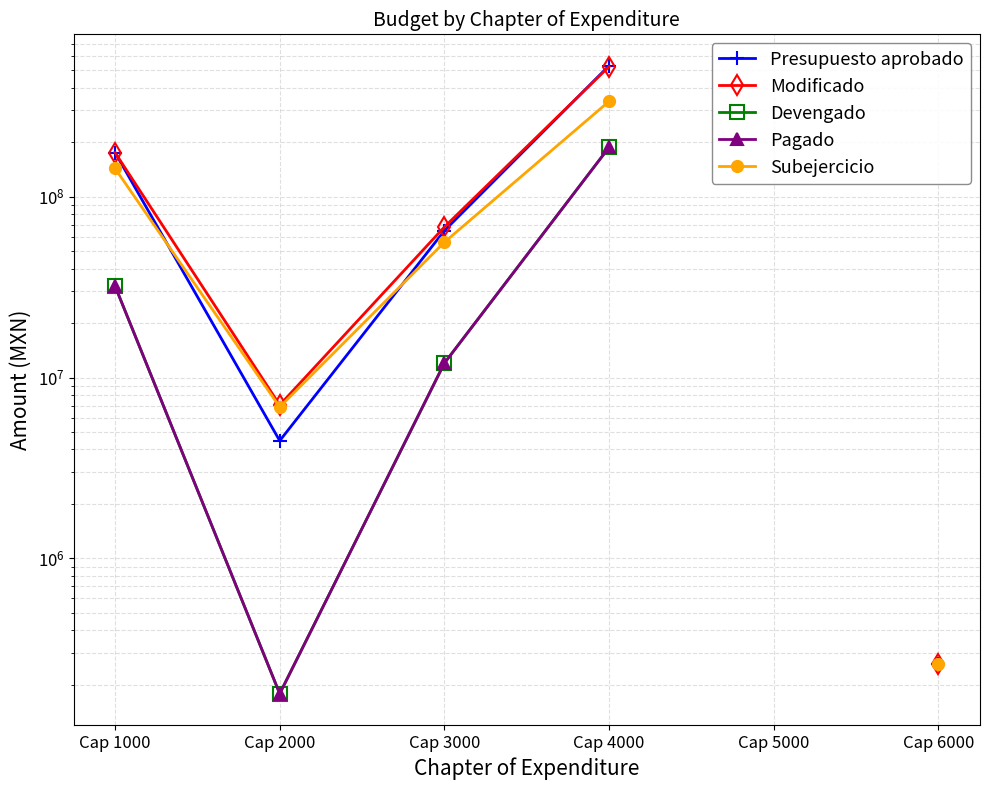

Which category has the highest value across all series?

Cap 4000